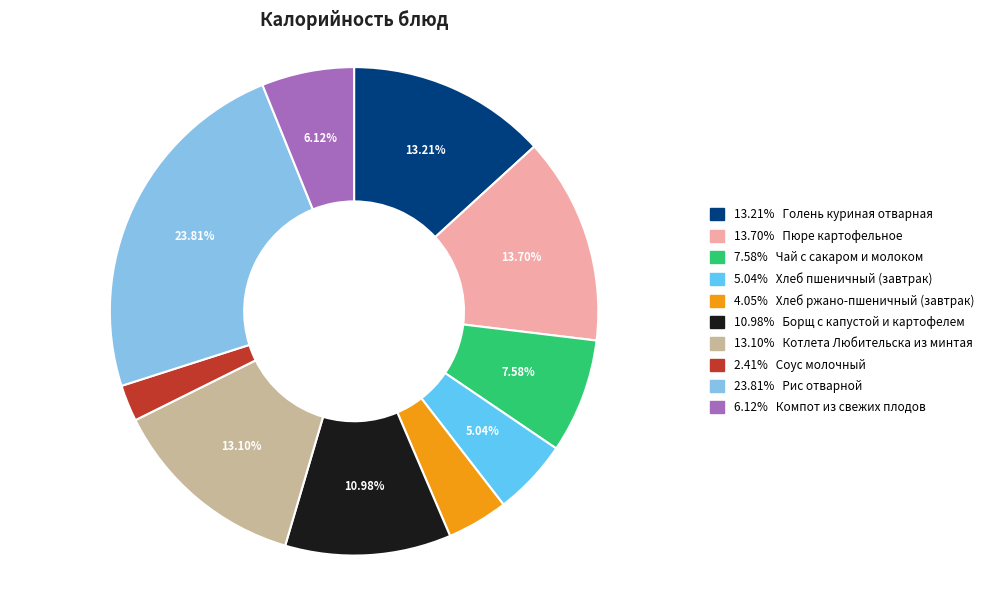

Does any single category account for the majority?

No